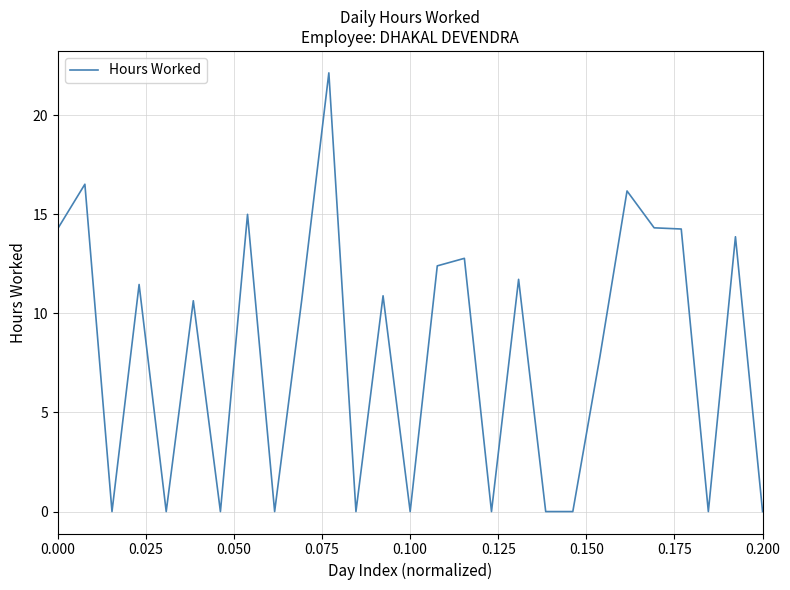

What is the difference between the maximum and minimum values?

22.1